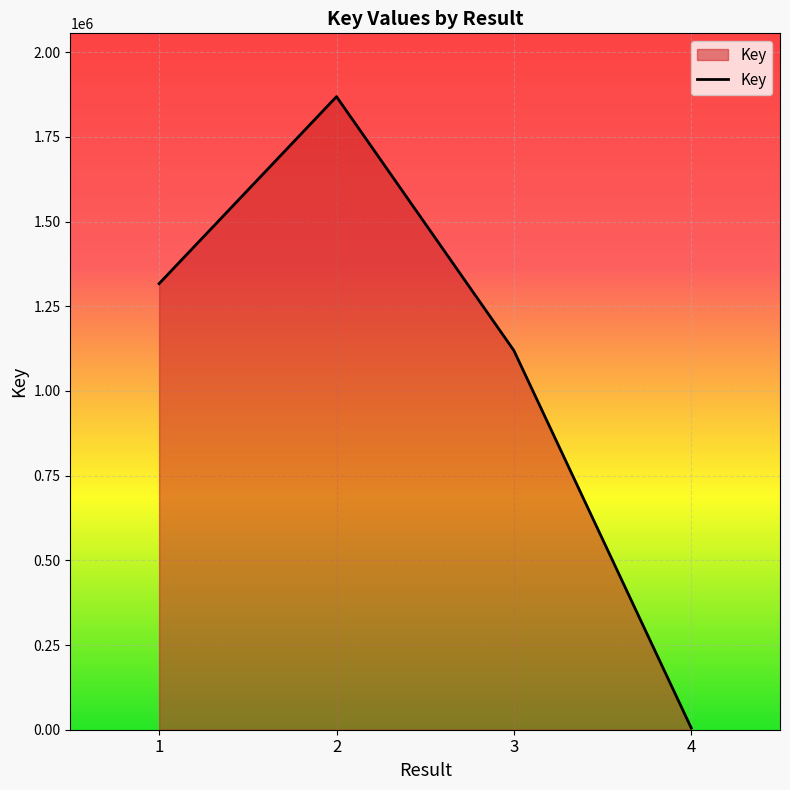

How many lines are shown in the chart?

1